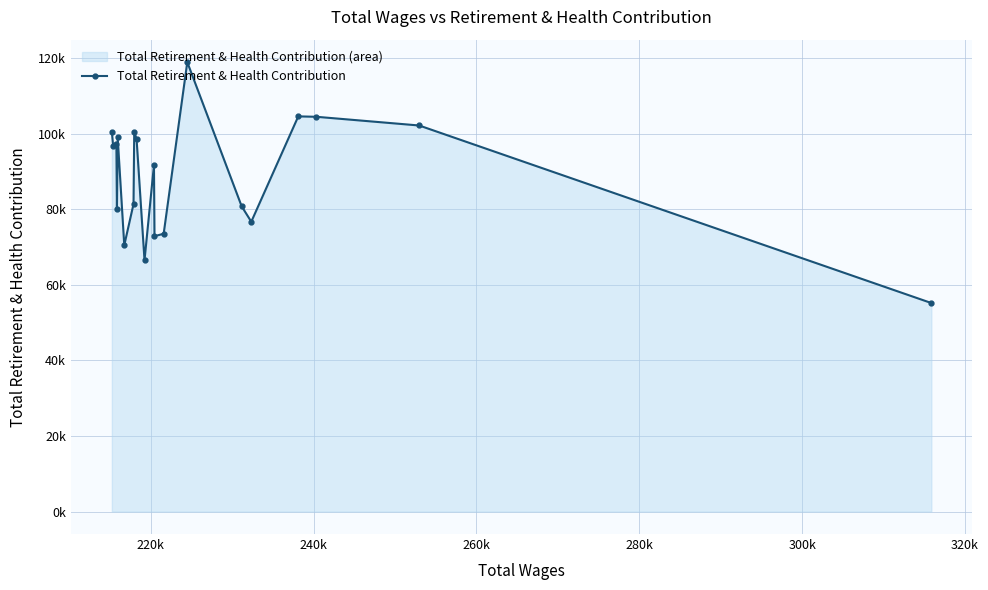

Reading left to right, extract all data points from this chart.

100540	96843	97205	79972	98968	70458	81358	100540	98544	66488	91665	72859	73506	118907	80757	76682	104557	104448	102145	55171